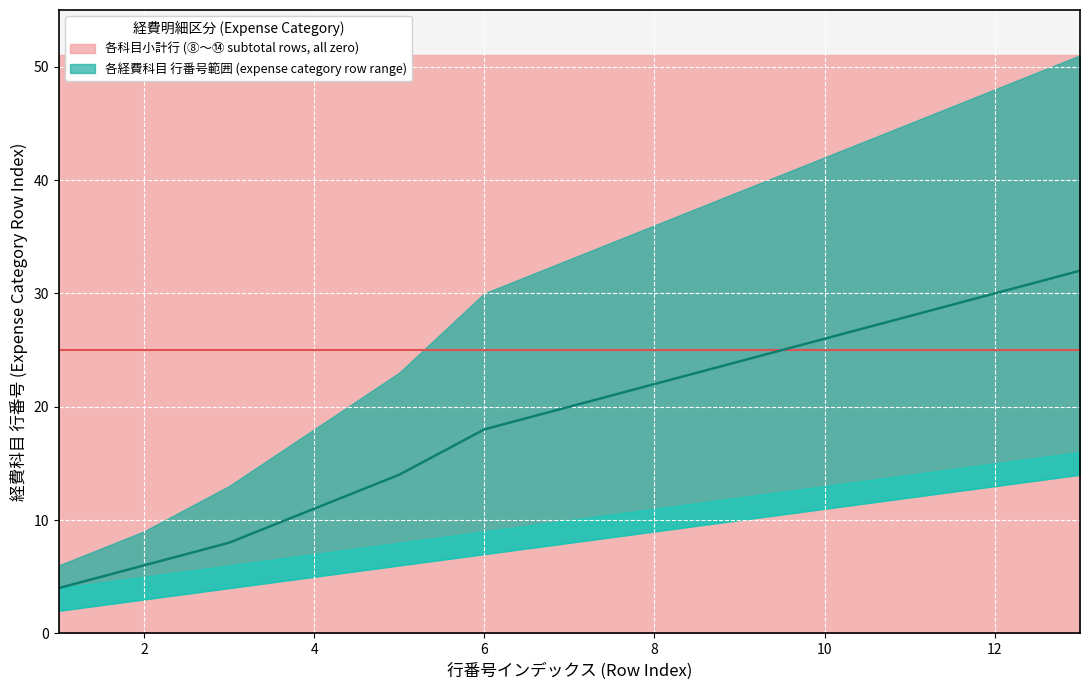

What is the approximate value of category_lower at 11?

12